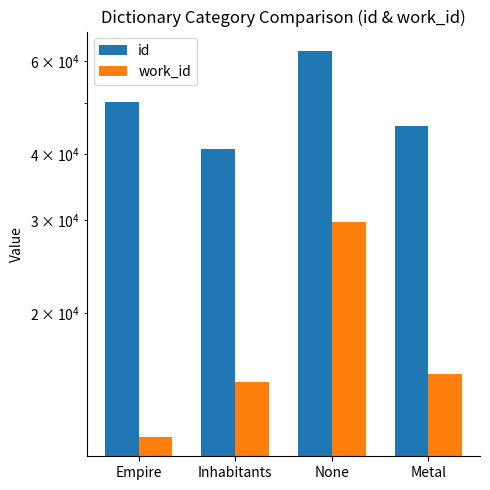

What is the sum of all id values?

199089